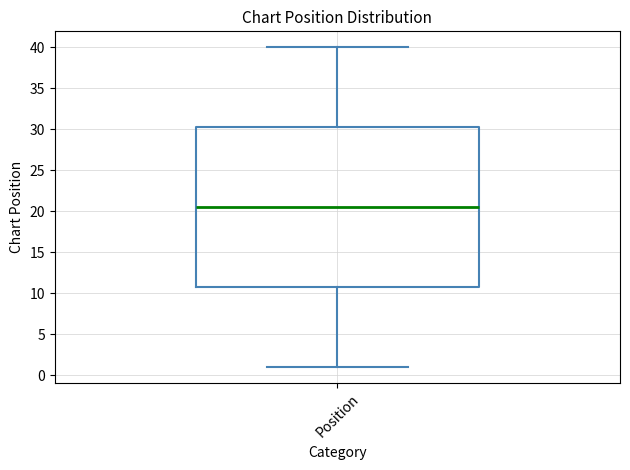

Read this box plot against the y-axis: the position of the median line, the range covered by the box, and the ends of both whiskers. The values are not printed on the chart, so give them approximately, as read against the axis.

median 20.5, box 11.0 to 30.5, whiskers 1.0 to 40.0